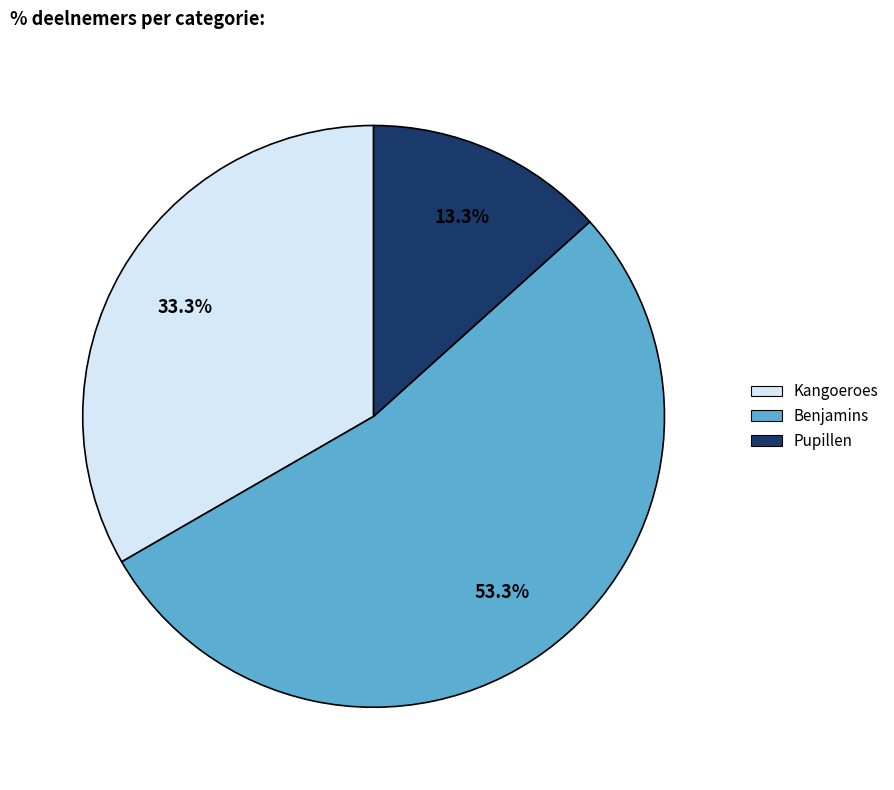

What is the ratio of the value at Benjamins to the value at Pupillen?

4.0